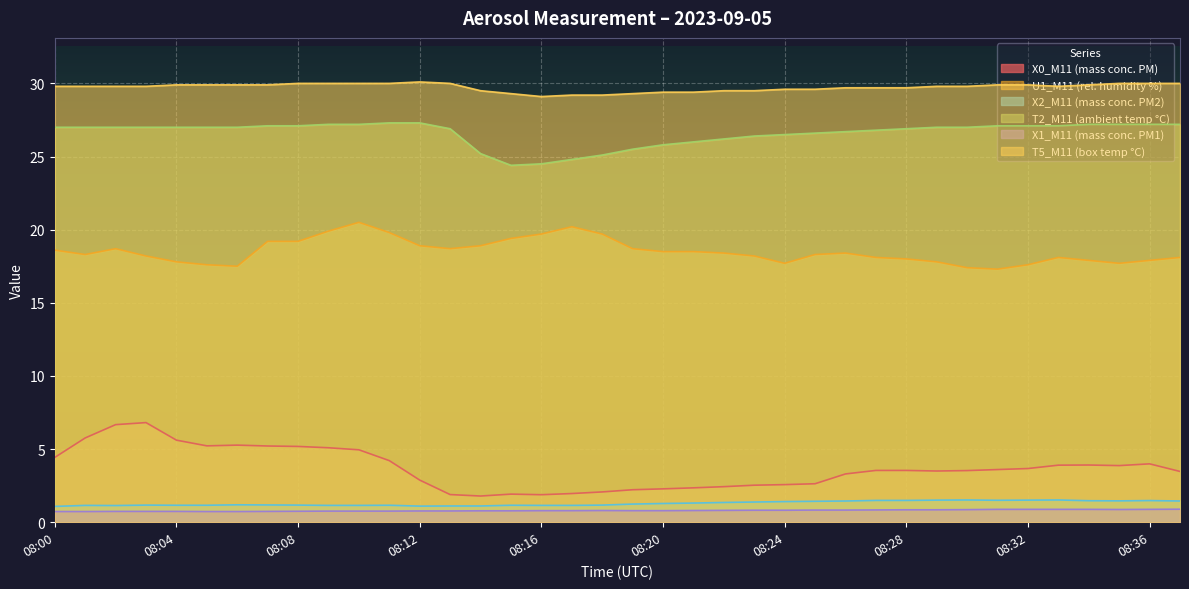

Reading right to left, list all the values displayed in this chart.

X0_M11 (mass conc. PM): 3.5	4.0	3.9	3.9	3.9	3.7	3.6	3.5	3.5	3.5	3.5	3.3	2.6	2.6	2.5	2.4	2.4	2.3	2.2	2.1	2.0	1.9	1.9	1.8	1.9	2.9	4.2	5.0	5.1	5.2	5.2	5.3	5.2	5.6	6.8	6.7	5.8	4.4
U1_M11 (rel. humidity %): 18.1	17.9	17.7	17.9	18.1	17.6	17.3	17.4	17.8	18.0	18.1	18.4	18.3	17.7	18.2	18.4	18.5	18.5	18.7	19.7	20.2	19.7	19.4	18.9	18.7	18.9	19.8	20.5	19.9	19.2	19.2	17.5	17.6	17.8	18.2	18.7	18.3	18.6
X2_M11 (mass conc. PM2): 1.4	1.5	1.5	1.5	1.5	1.5	1.5	1.5	1.5	1.5	1.5	1.4	1.4	1.4	1.4	1.4	1.3	1.3	1.2	1.2	1.1	1.1	1.2	1.1	1.1	1.1	1.2	1.1	1.1	1.2	1.2	1.2	1.2	1.2	1.2	1.1	1.1	1.1
T2_M11 (ambient temp °C): 27.2	27.2	27.2	27.2	27.1	27.1	27.1	27.0	27.0	26.9	26.8	26.7	26.6	26.5	26.4	26.2	26.0	25.8	25.5	25.1	24.8	24.5	24.4	25.2	26.9	27.3	27.3	27.2	27.2	27.1	27.1	27.0	27.0	27.0	27.0	27.0	27.0	27.0
X1_M11 (mass conc. PM1): 0.9	0.9	0.9	0.9	0.9	0.9	0.9	0.9	0.8	0.8	0.8	0.8	0.8	0.8	0.8	0.8	0.8	0.8	0.8	0.8	0.8	0.8	0.8	0.8	0.8	0.8	0.8	0.8	0.8	0.8	0.7	0.7	0.7	0.7	0.7	0.7	0.7	0.7
T5_M11 (box temp °C): 30.0	30.0	30.0	29.9	29.8	29.9	29.9	29.8	29.8	29.7	29.7	29.7	29.6	29.6	29.5	29.5	29.4	29.4	29.3	29.2	29.2	29.1	29.3	29.5	30.0	30.1	30.0	30.0	30.0	30.0	29.9	29.9	29.9	29.9	29.8	29.8	29.8	29.8